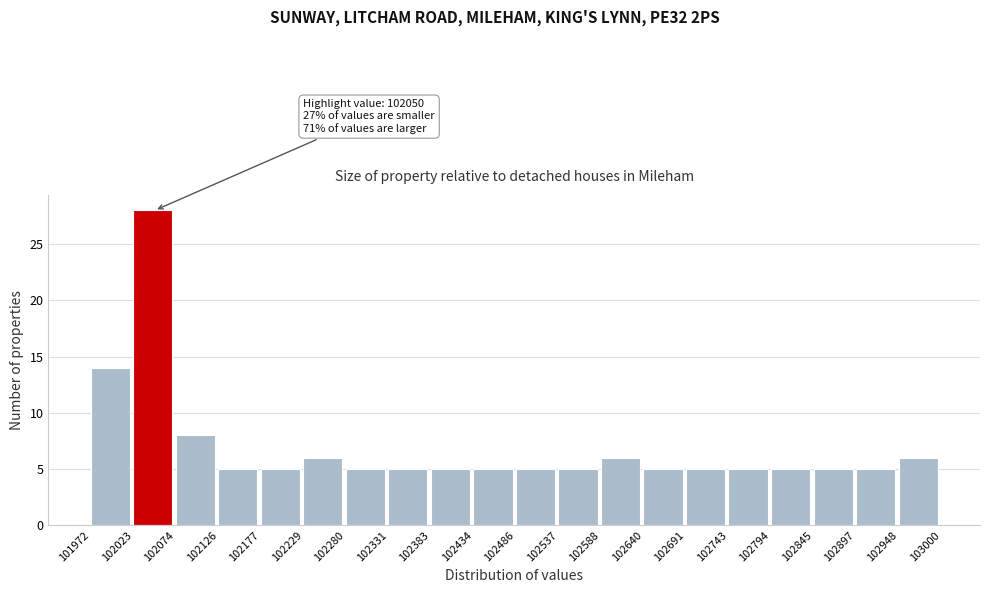

Which range on the x-axis has the tallest bar?

102023 to 102074